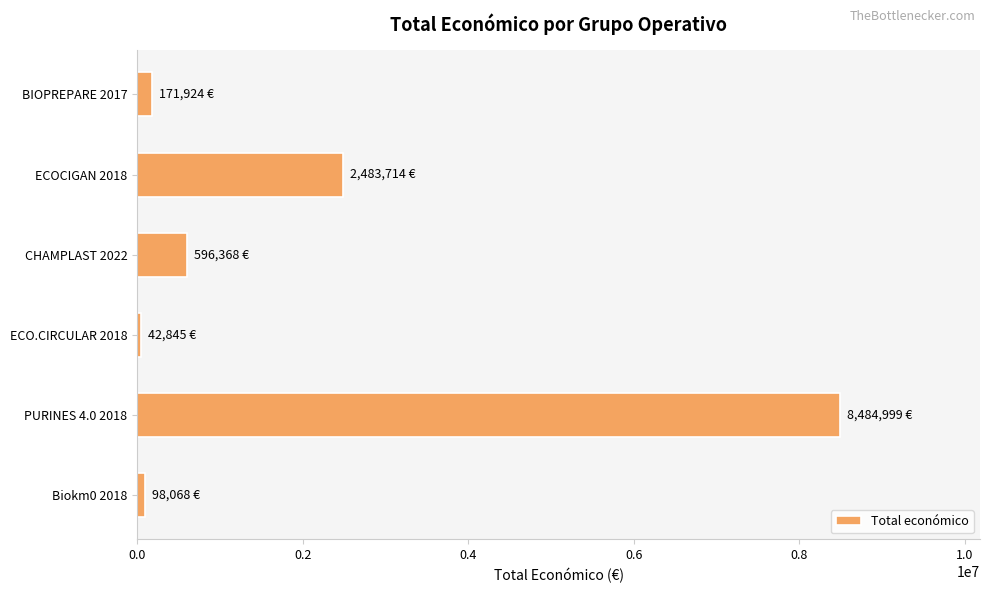

What is the average value?

1979653